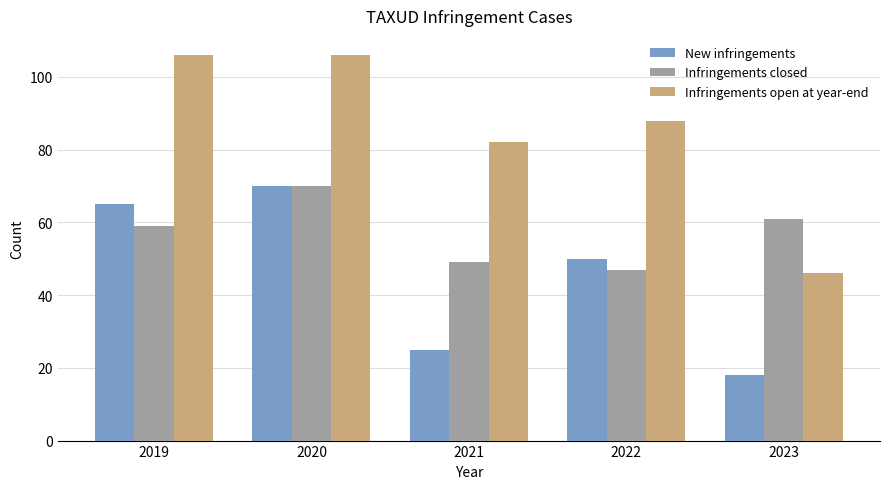

Reading left to right, what are all the values shown in this chart?

New infringements: 65	70	25	50	18
Infringements closed: 59	70	49	47	61
Infringements open at year-end: 106	106	82	88	46